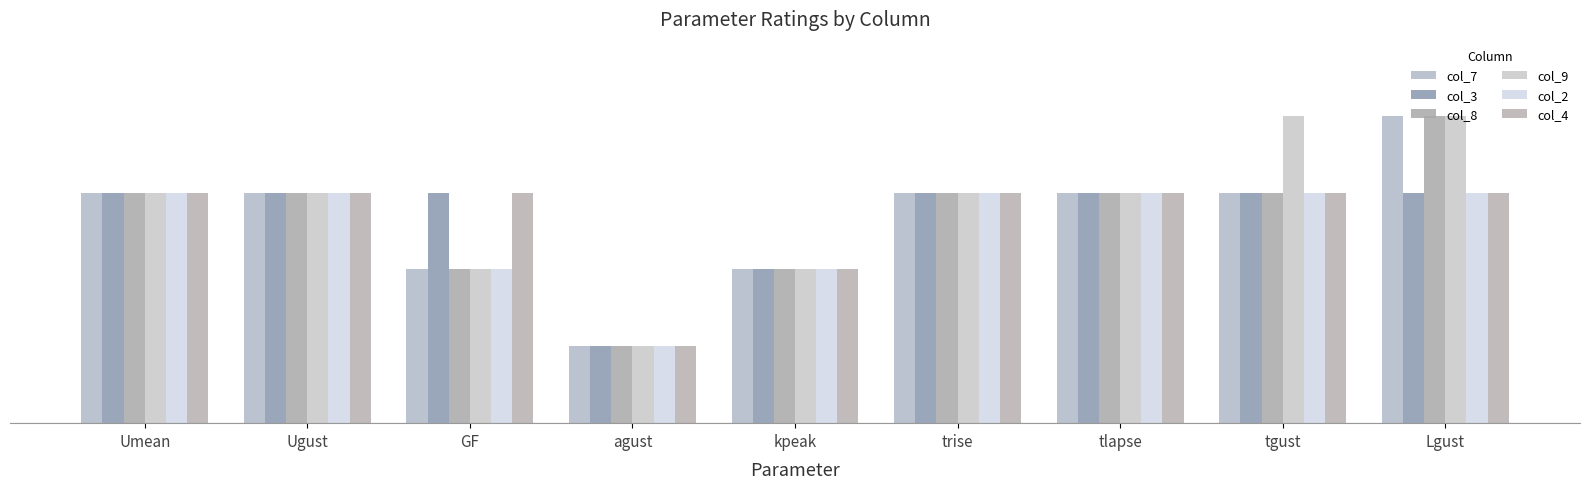

True or false: col_7 has a value of 1 at agust.

True